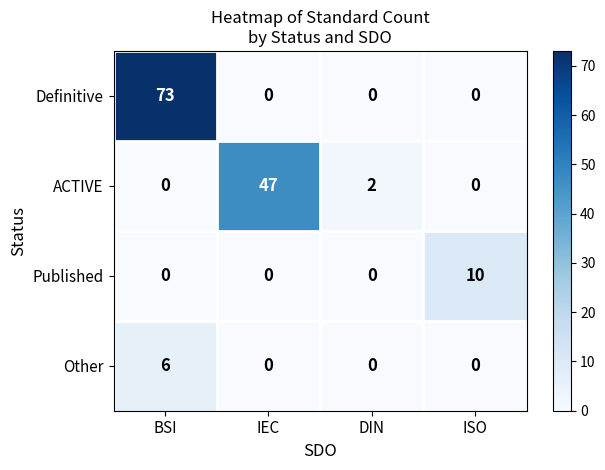

Is it true that Other equals 0 at DIN?

True